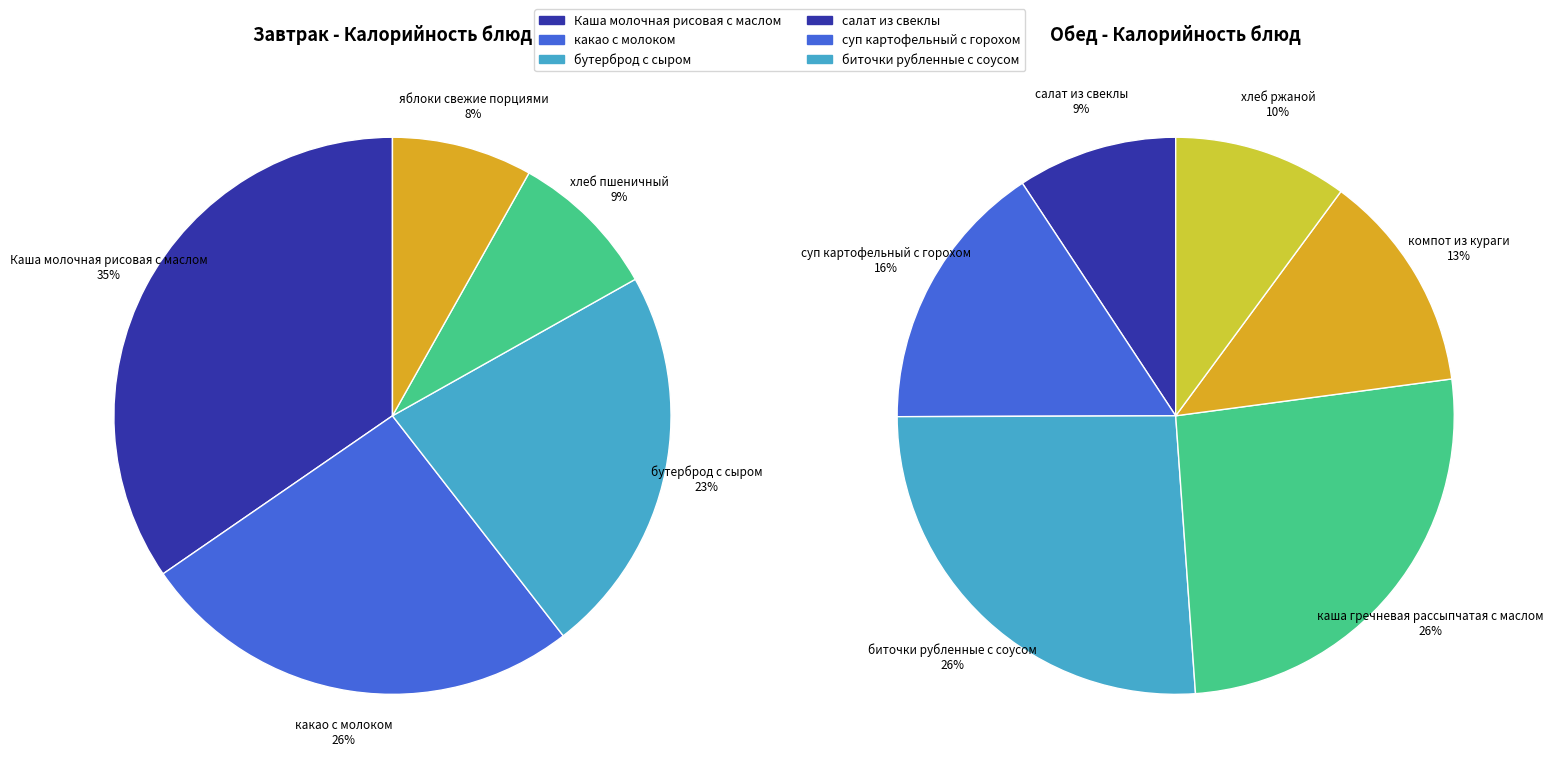

How much of the chart is everything except хлеб пшеничный?

91.3%